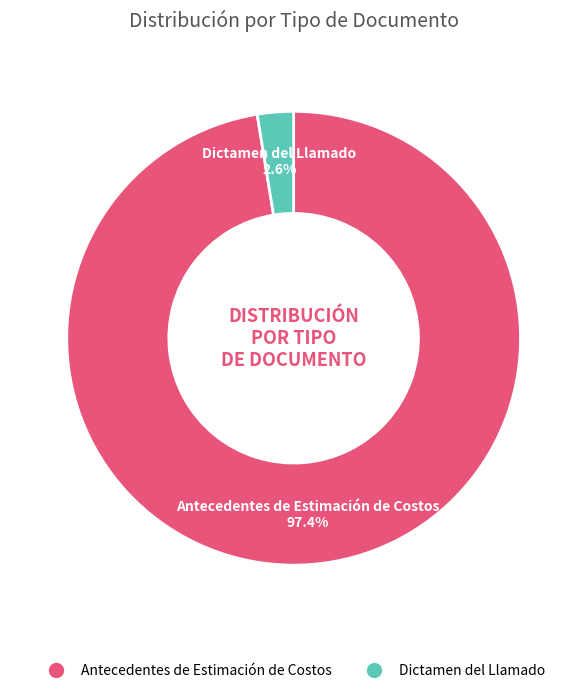

To the nearest percent, what percentage of the pie is Antecedentes de Estimación de Costos?

97%